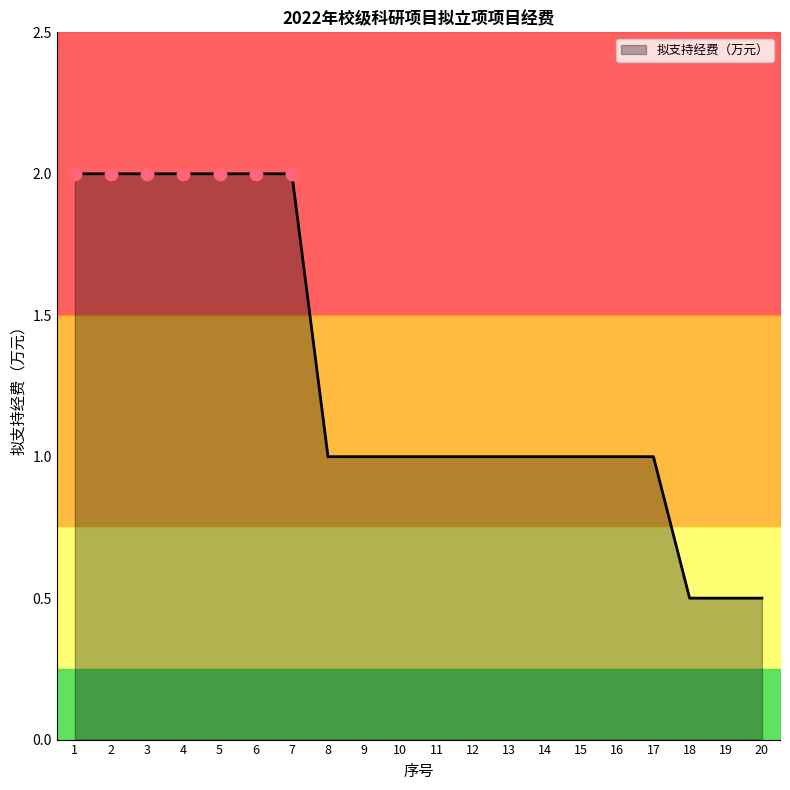

Which has a higher value, 2 or 8?

2